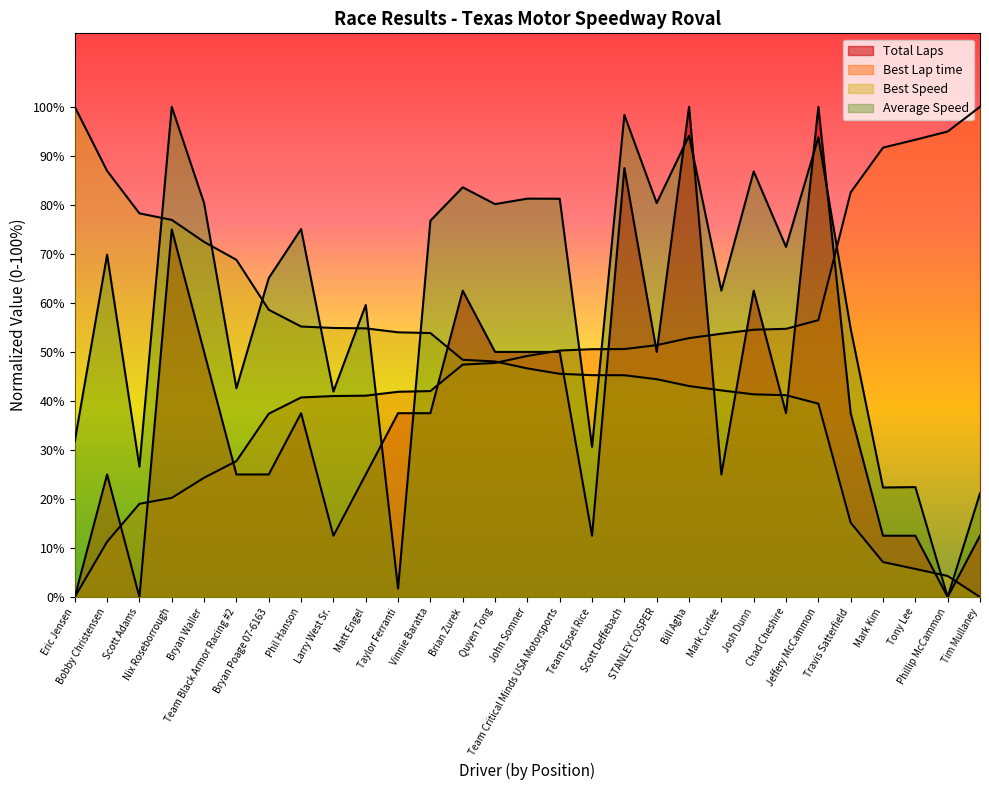

What is the approximate value of Average Speed at Brian Zurek?

83.6